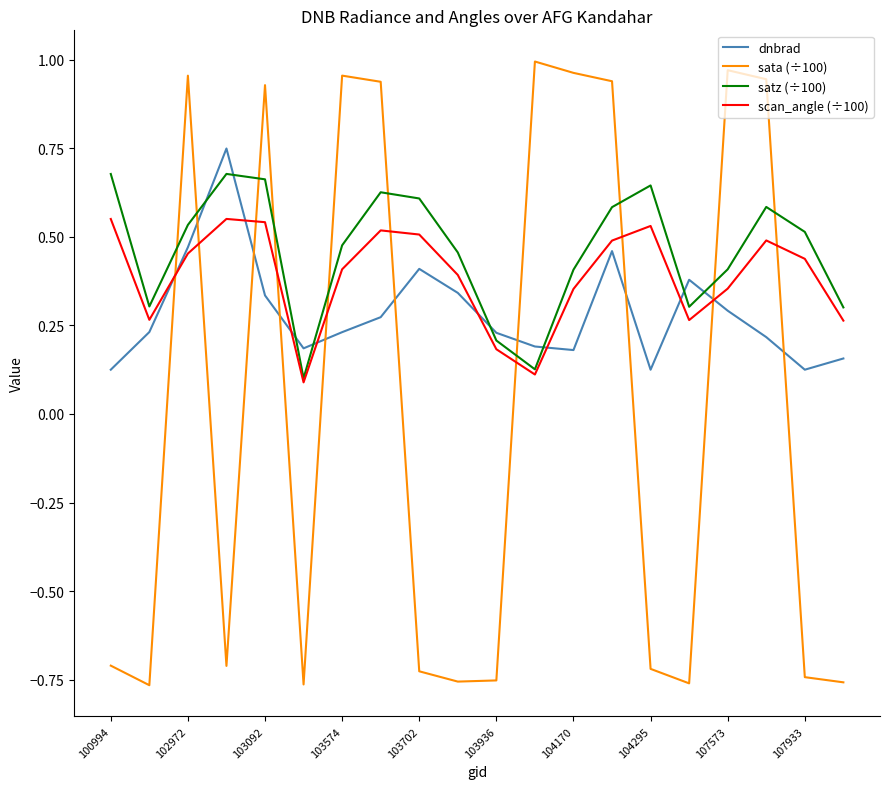

After their last crossing, which series has the higher values: sata (÷100) or satz (÷100)?

satz (÷100)